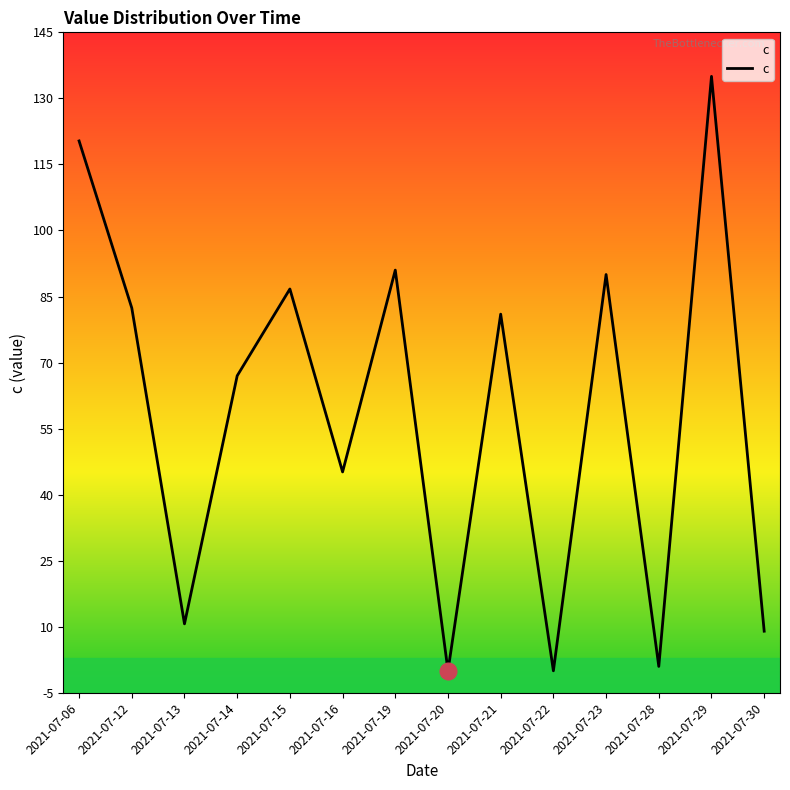

How many lines are shown in the chart?

1